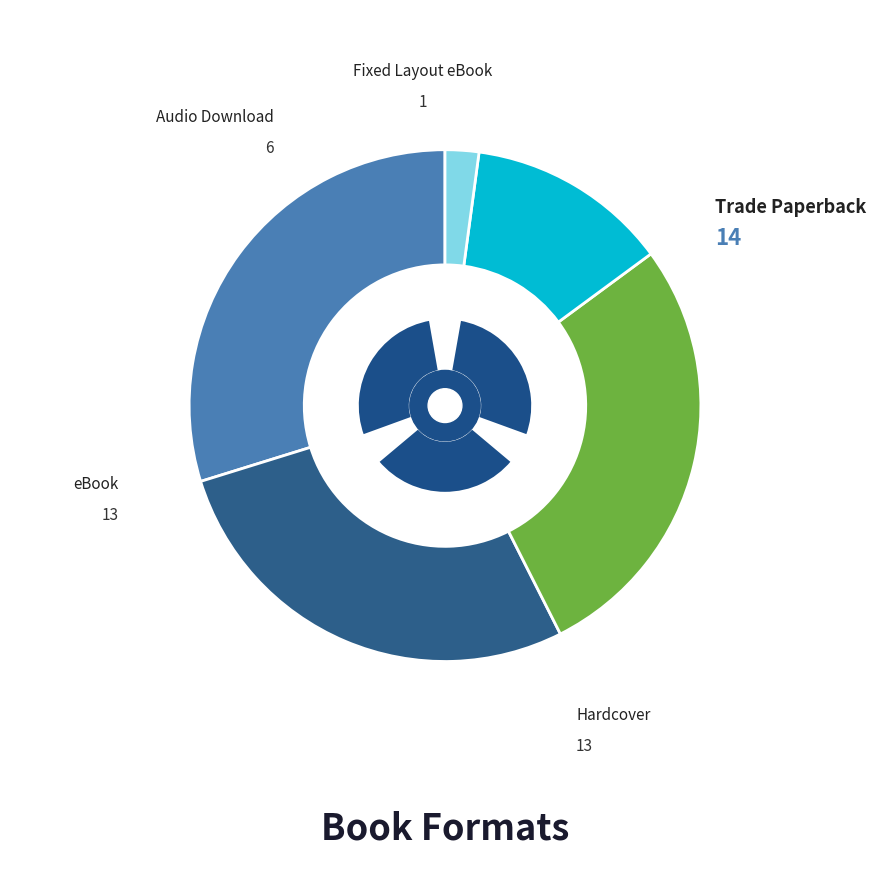

The Trade Paperback slice represents 41% of the pie. True or false?

False